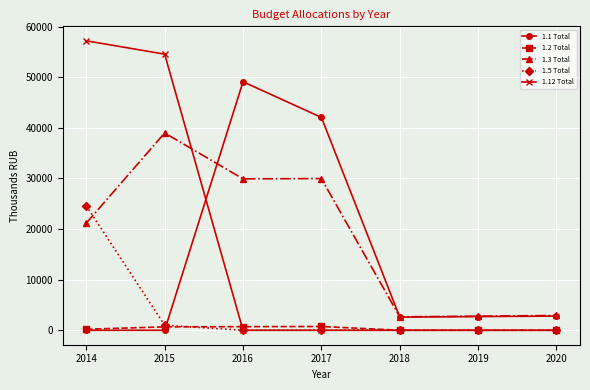

True or false: 1.5 Total has more than 2 interior local peaks.

False